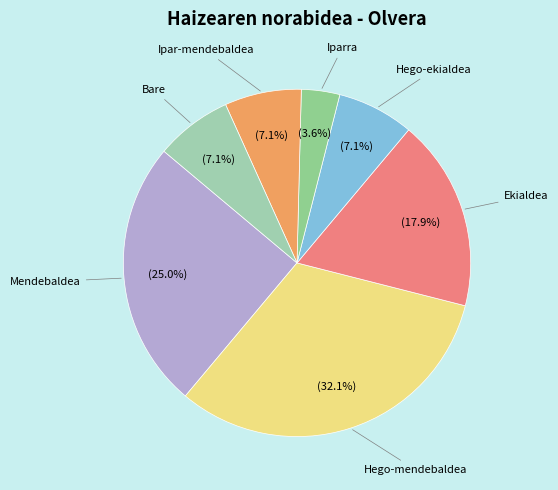

How many slices are in this pie chart?

7